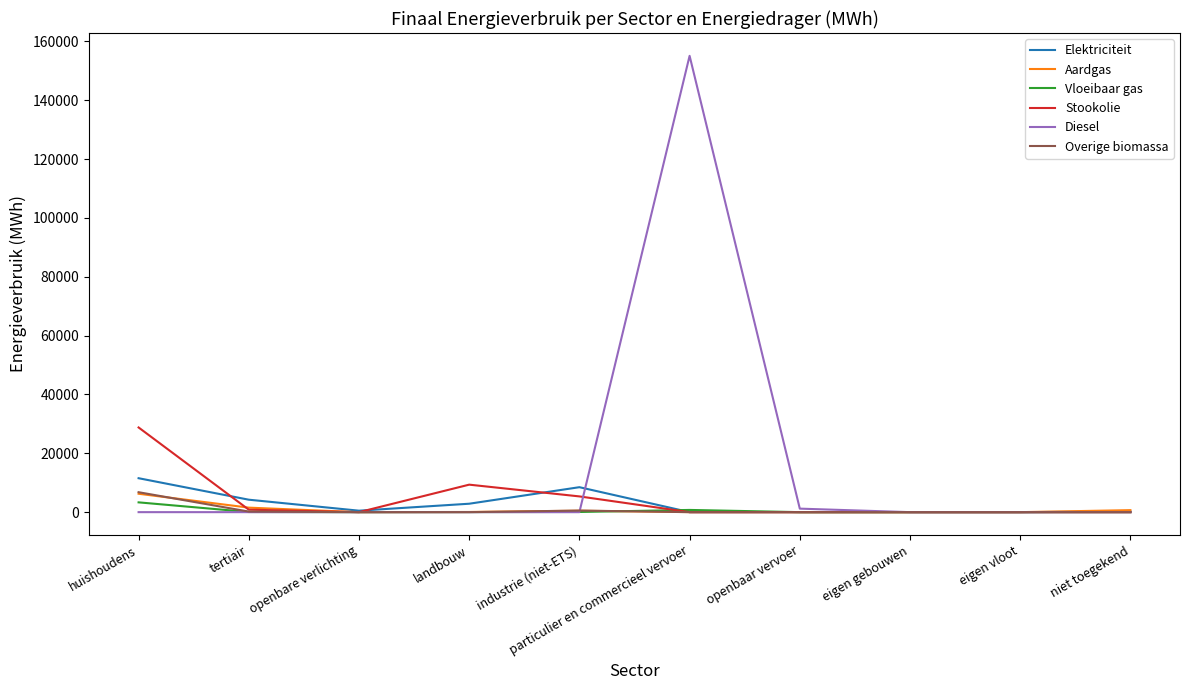

At which category is the sum across all series the highest?

particulier en commercieel vervoer